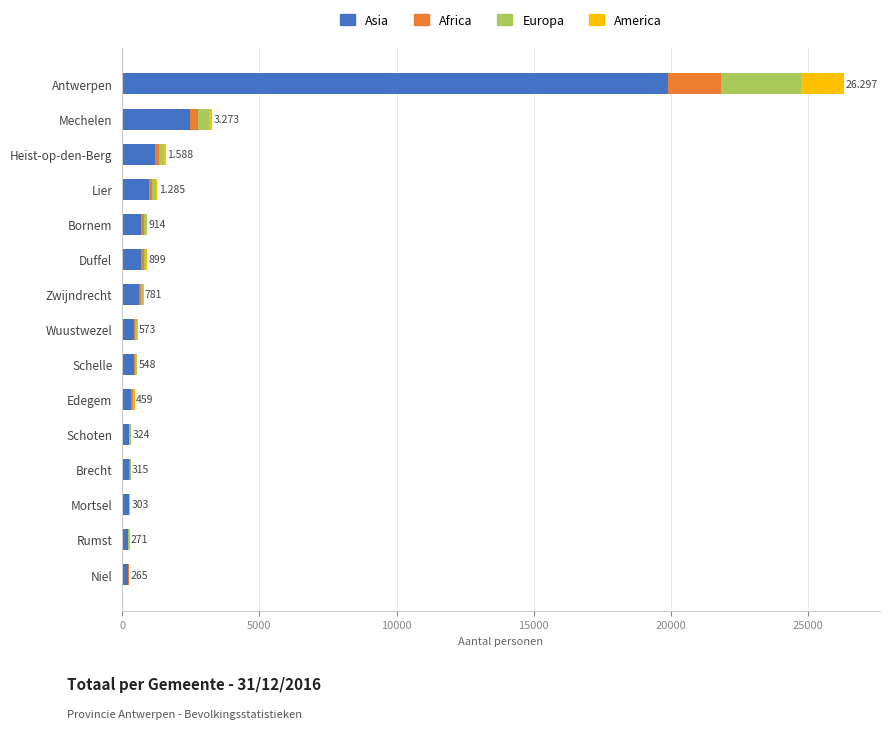

Count the number of data series in this chart.

4